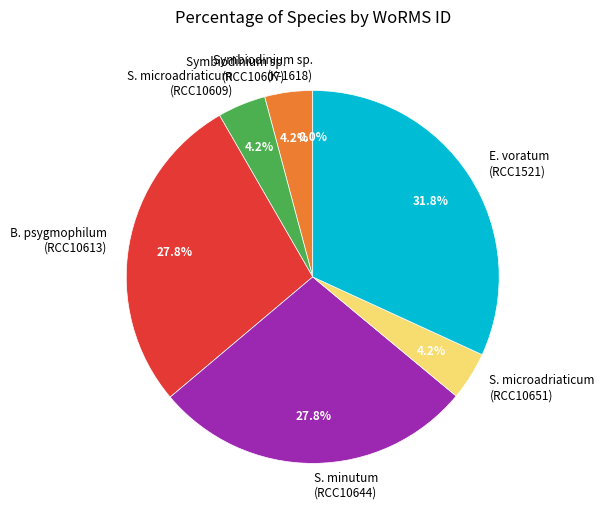

What percentage is NOT represented by S. microadriaticum (RCC10609)?

95.8%